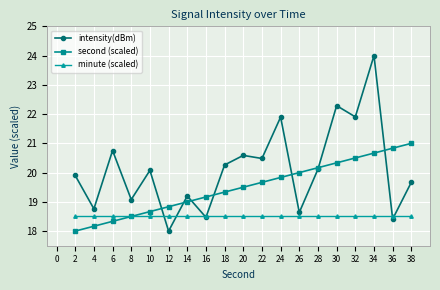

Does the chart display data point markers on the line(s)?

Yes